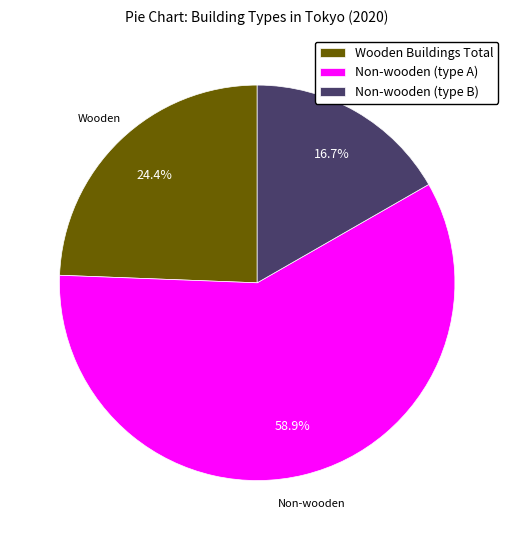

Is there any slice that represents more than half of the pie?

Yes